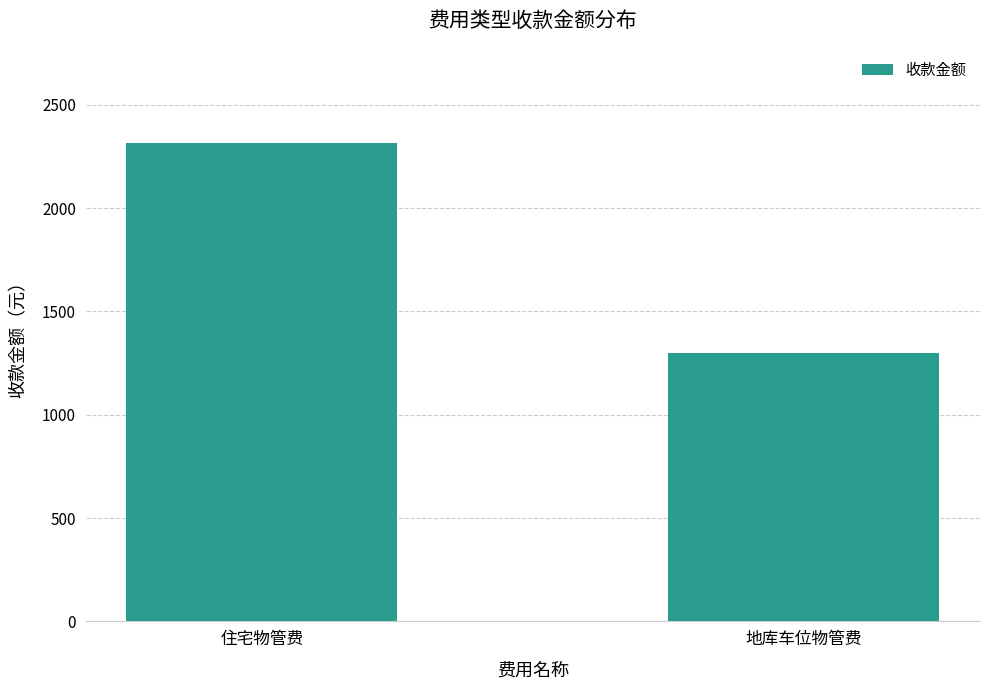

Count the number of categories in the chart.

2